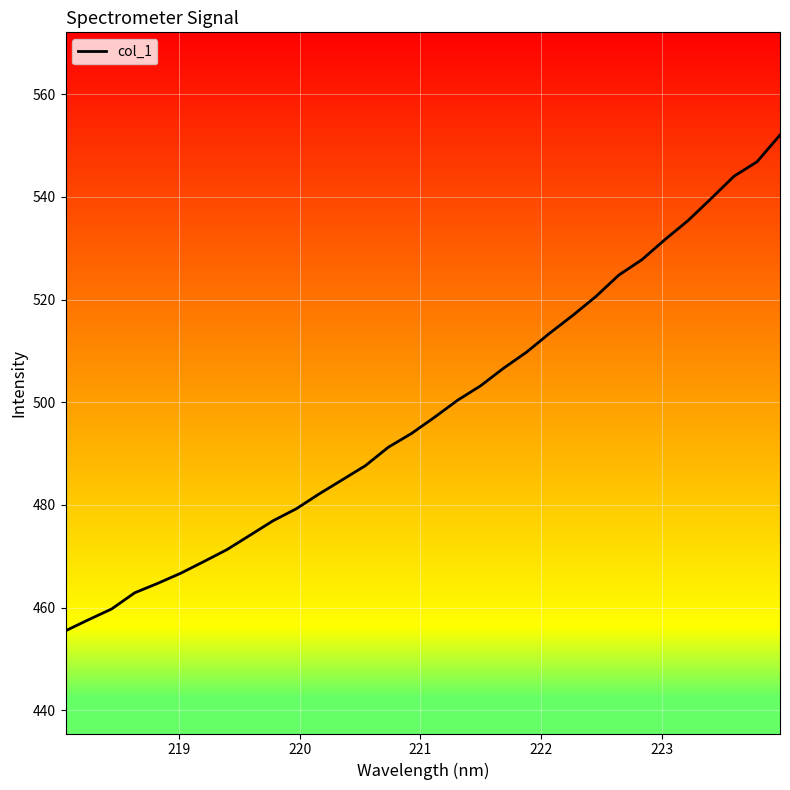

What is the greatest value displayed?

552.0